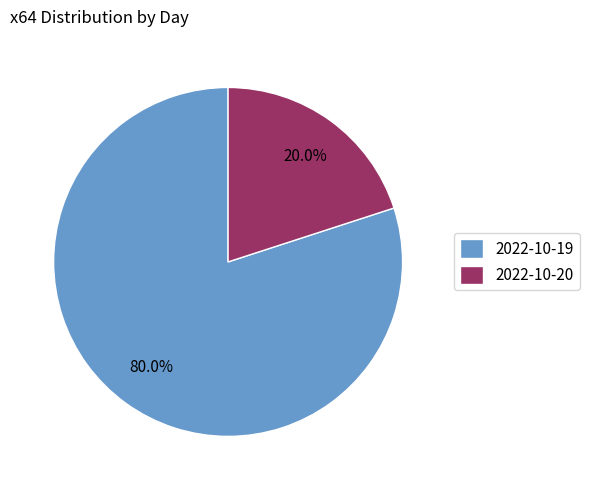

The 2022-10-20 slice represents 20% of the pie. True or false?

True